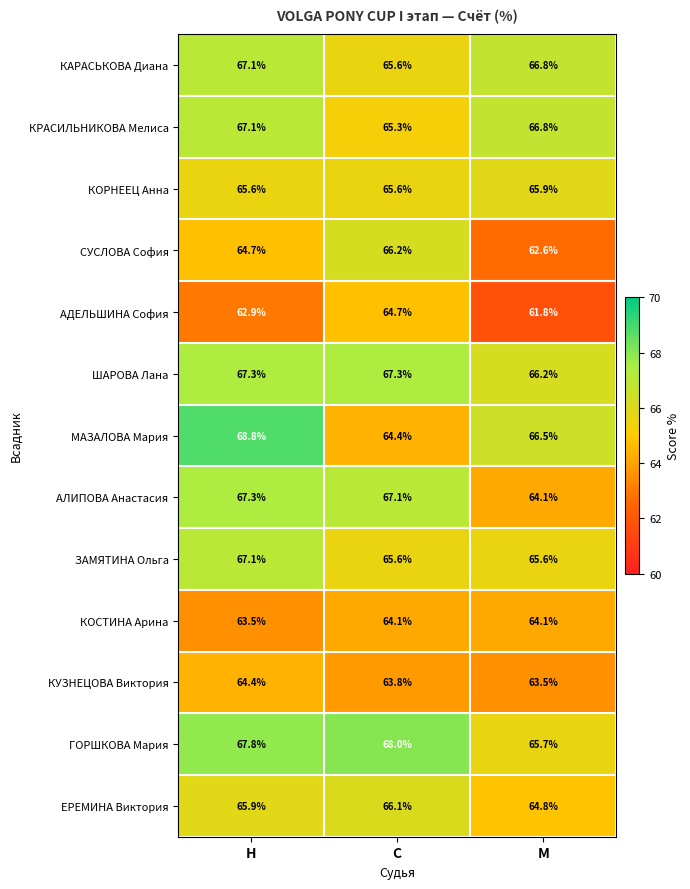

Is it true that КОРНЕЕЦ Анна equals 43.9 at Н?

False